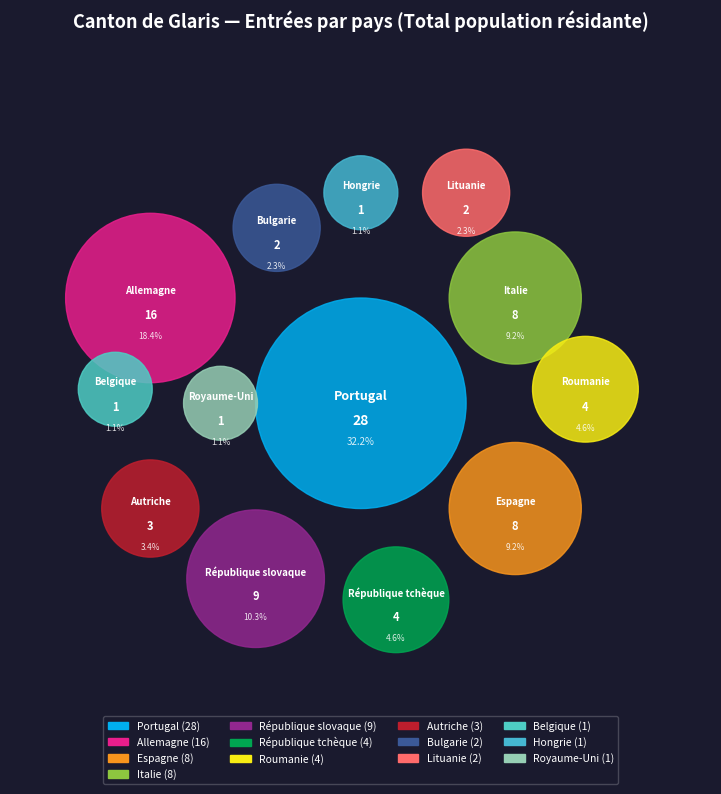

True or false: Espagne accounts for 19% of the total.

False